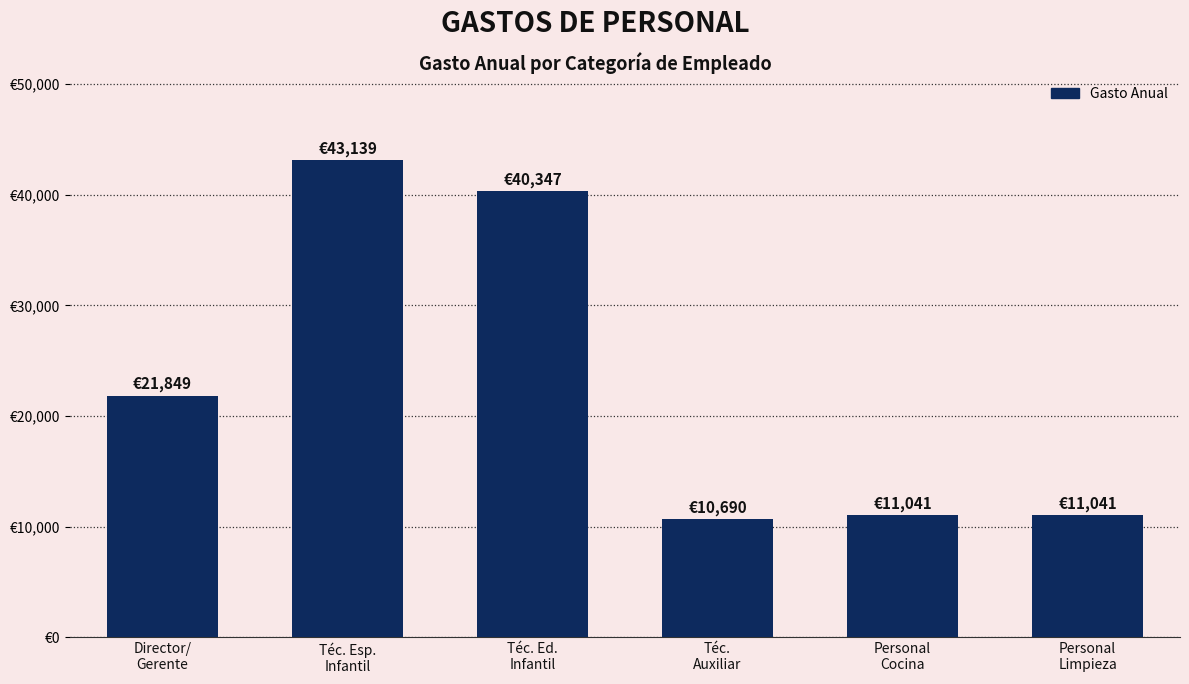

Reading right to left, what are all the values shown in this chart?

11041.0	11041.0	10689.8	40347.0	43138.5	21849.4